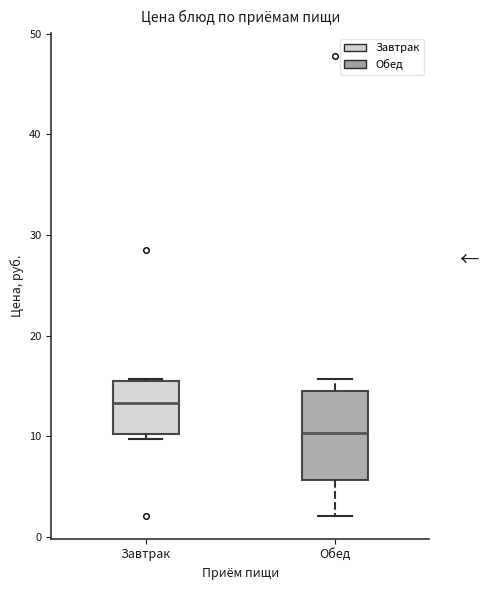

Comparing the boxes themselves (not the whiskers), which one is the tallest?

Обед